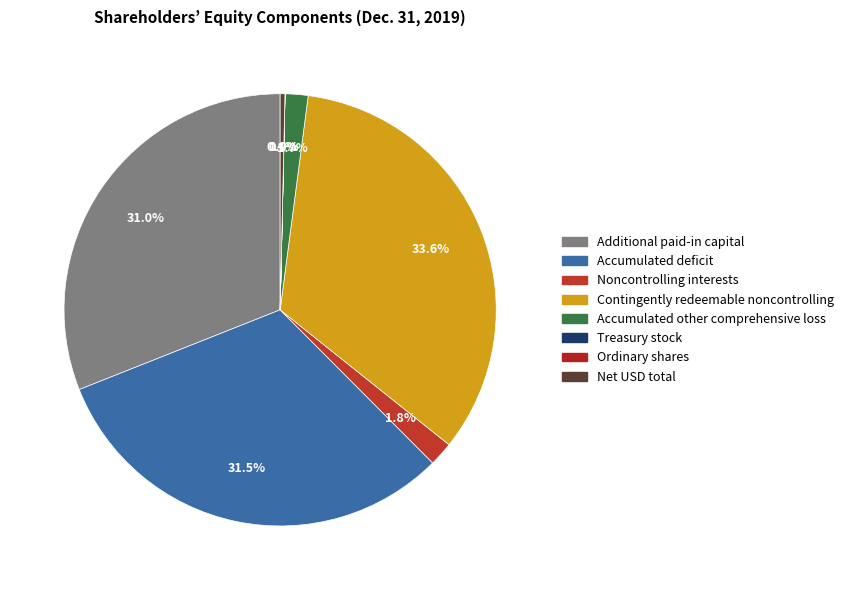

How many slices are in this pie chart?

8